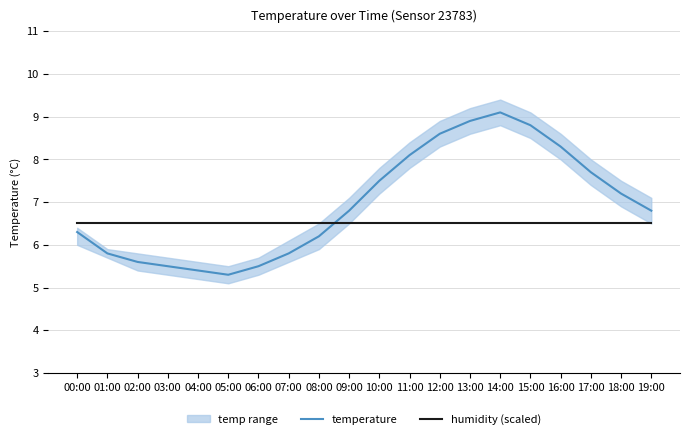

Between 01:00 and 14:00, which is larger?

14:00